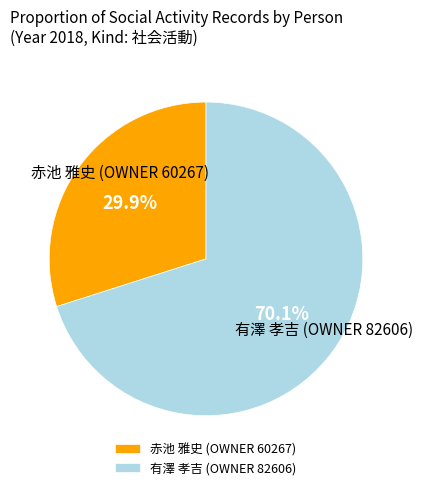

Does 有澤 孝吉 (OWNER 82606) account for over 50% of the chart?

Yes